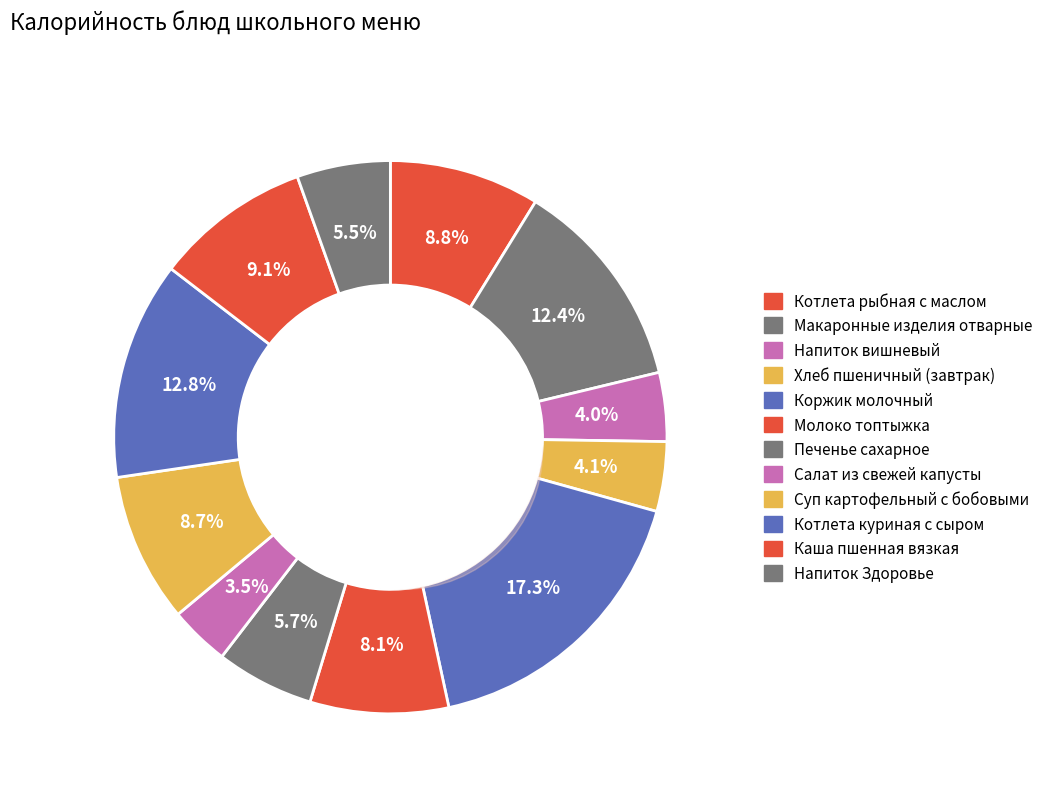

Combined, do Молоко топтыжка and Котлета куриная с сыром account for over 50%?

No